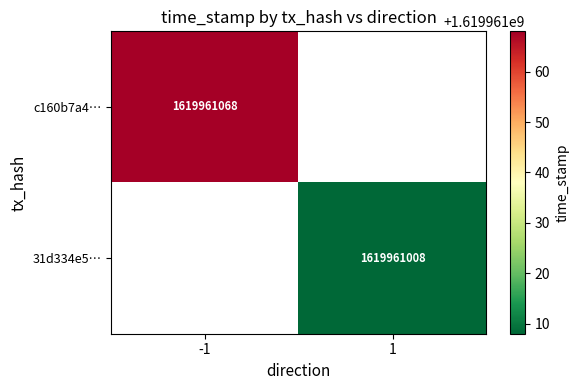

Which series has the largest total across all categories?

c160b7a485aae07f3016631e9b3e3547c3dd54c